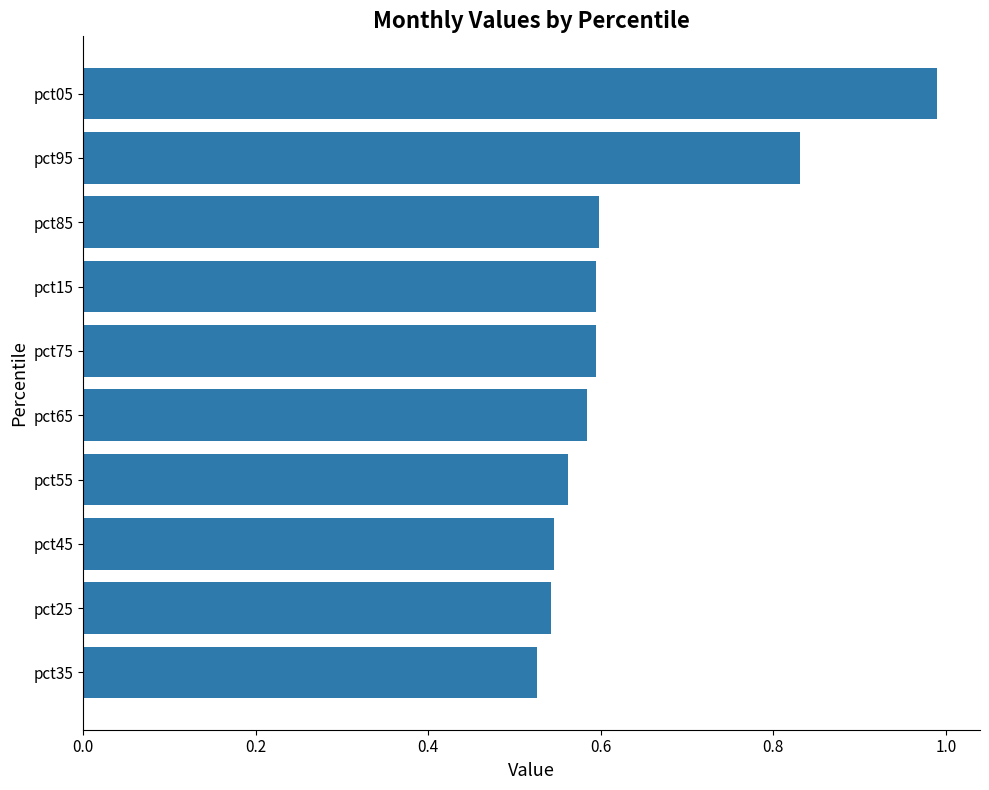

What is the sum of the values at pct85 and pct45?

1.1